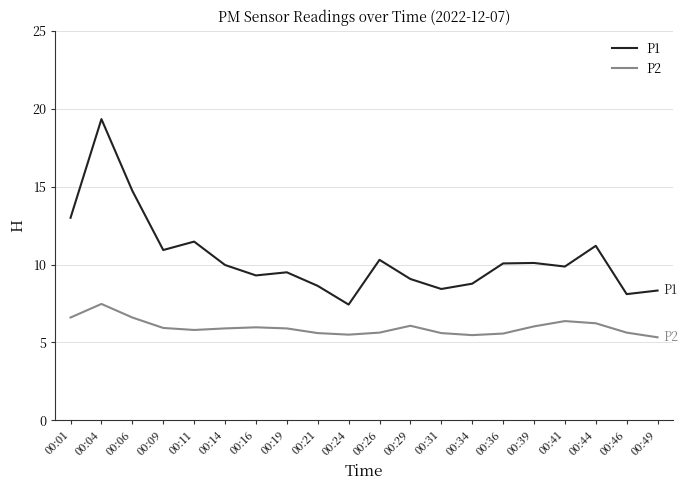

Which series has the largest total across all categories?

P1